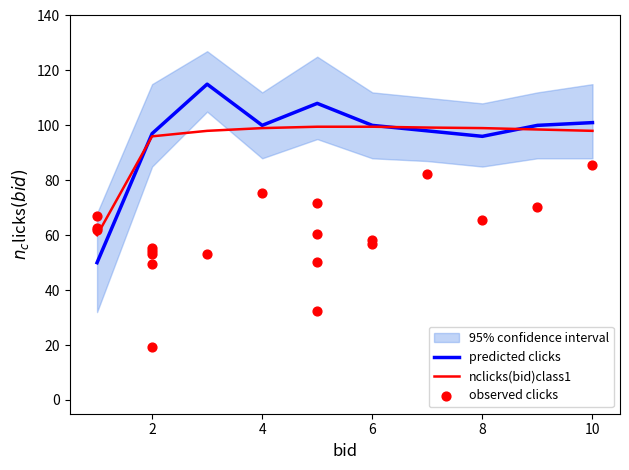

Which series has the widest spread of Y values?

observed_clicks